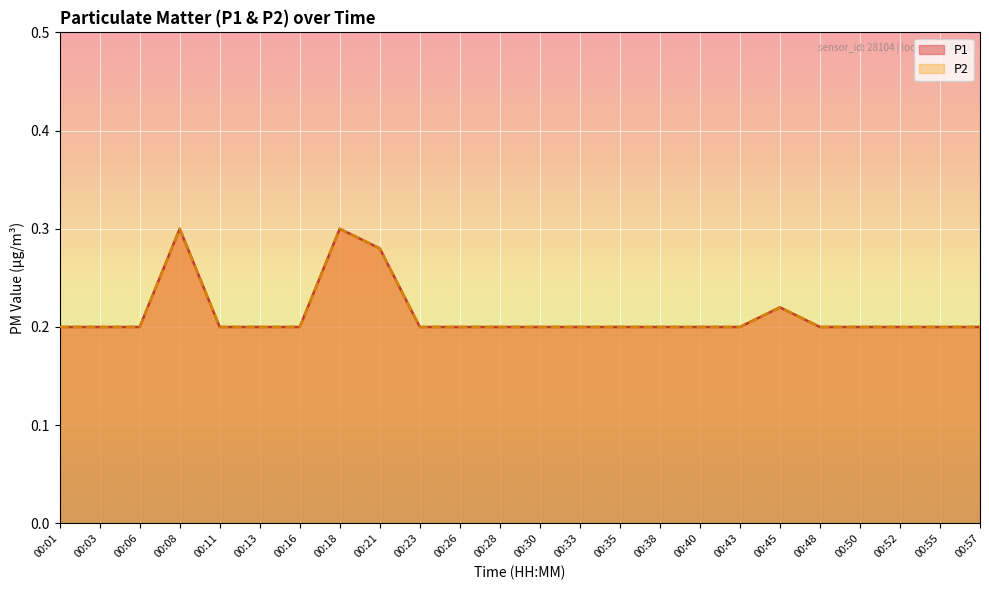

True or false: P2 and P1 cross at least once.

False